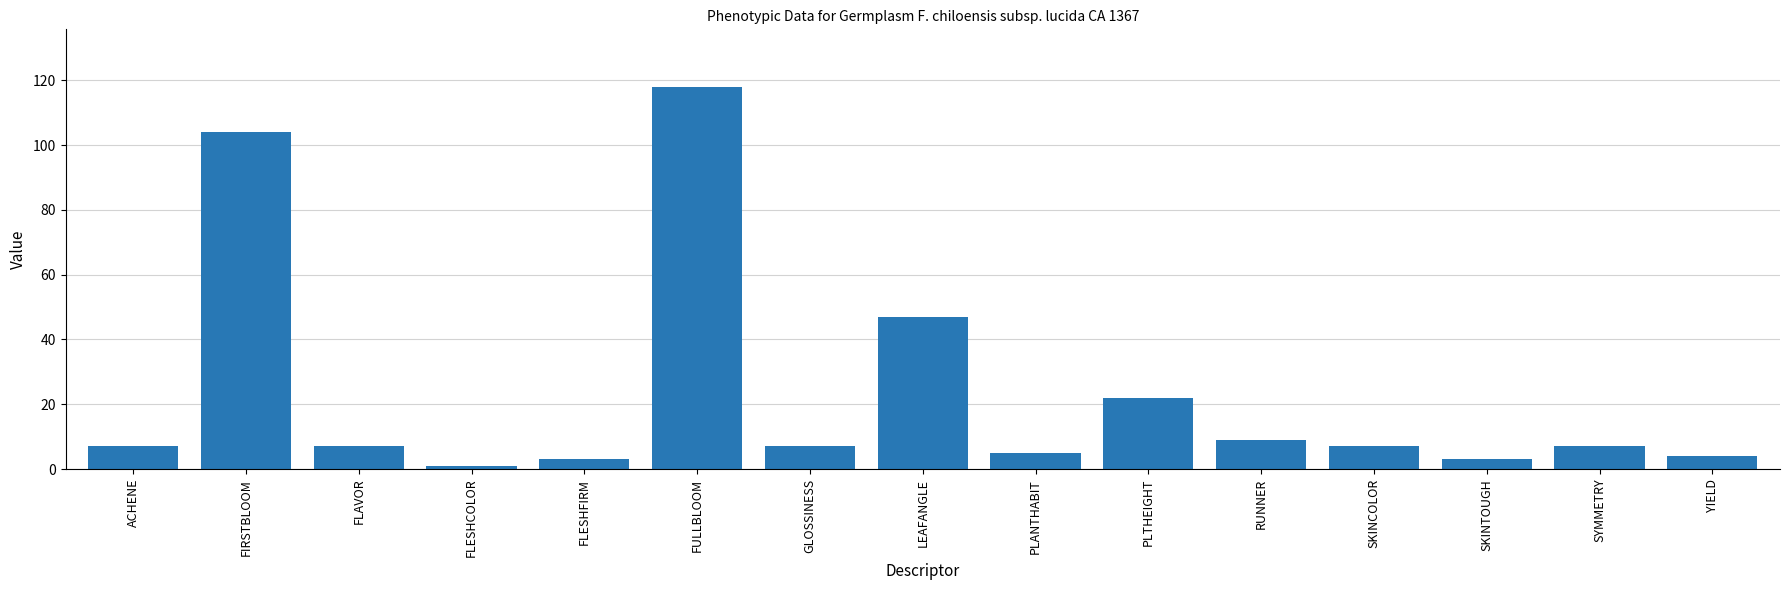

True or false: the data shows 7 at GLOSSINESS.

True